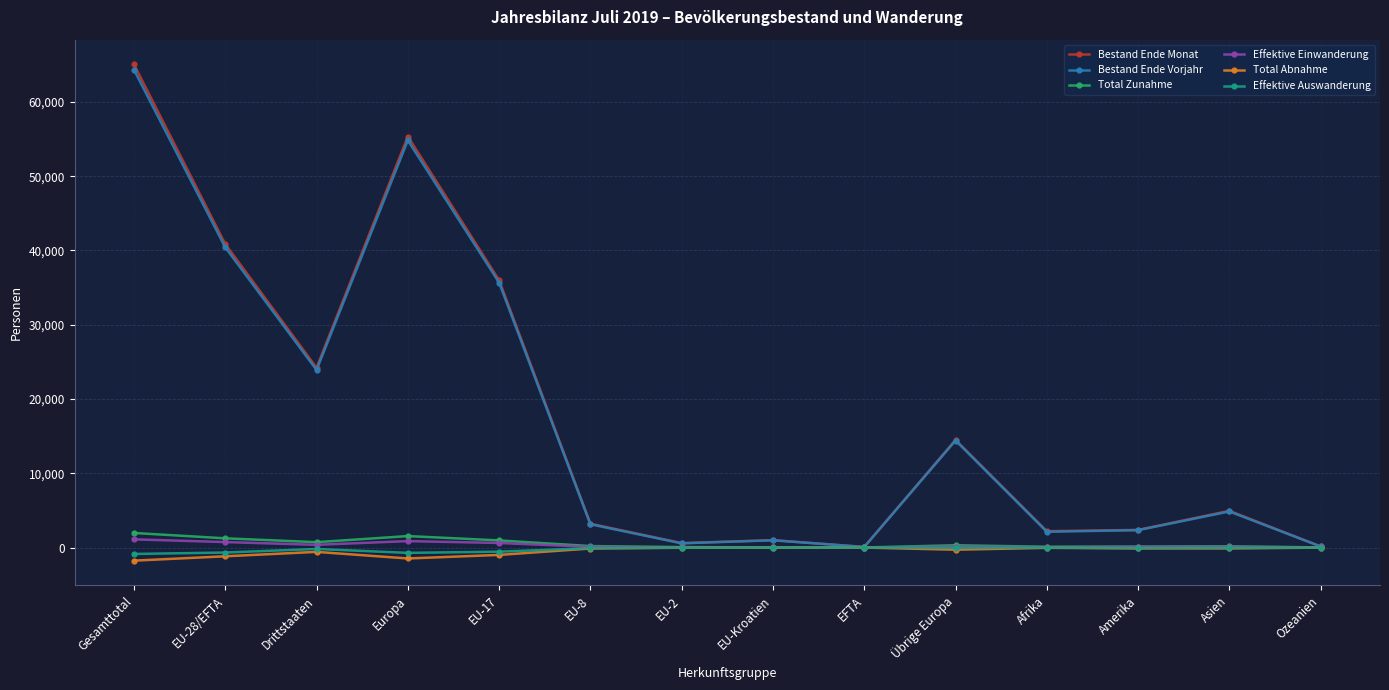

True or false: Bestand Ende Vorjahr has more than 1 interior local peaks.

True